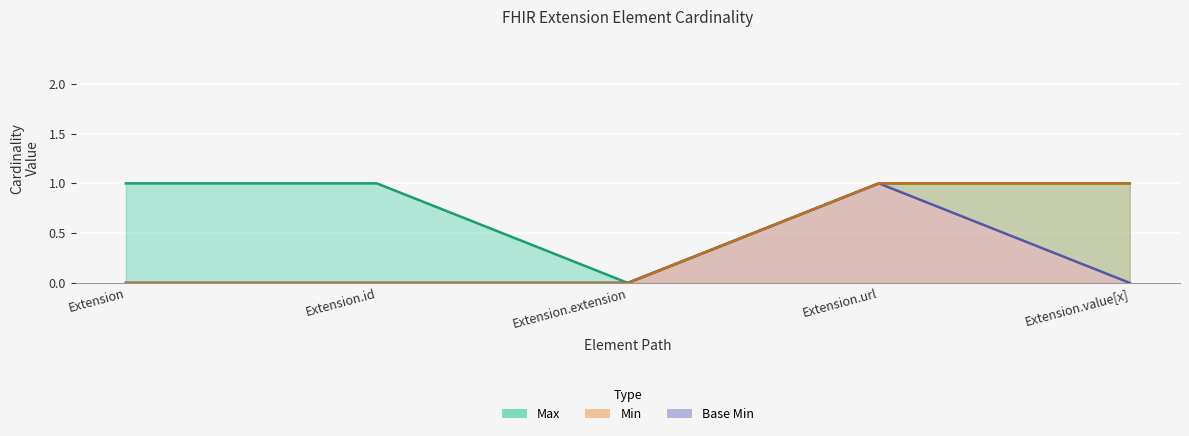

Which series has the widest spread of values?

Max